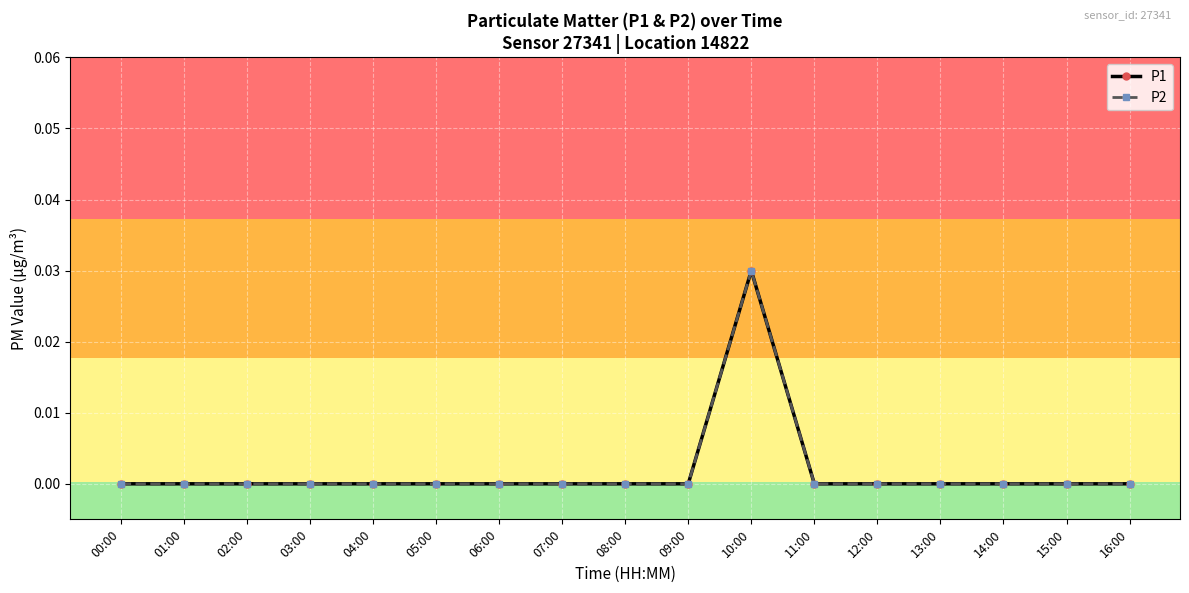

How many lines are shown in the chart?

2